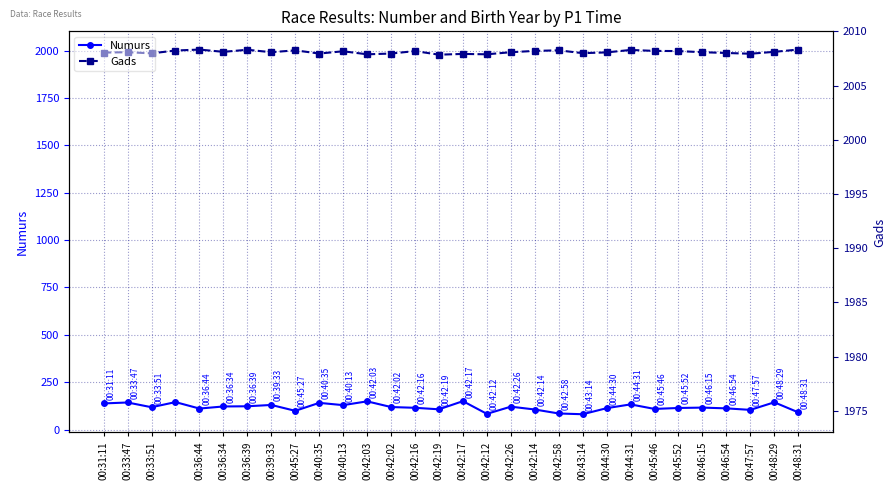

The value of Gads at 00:42:58 is 2929. True or false?

False